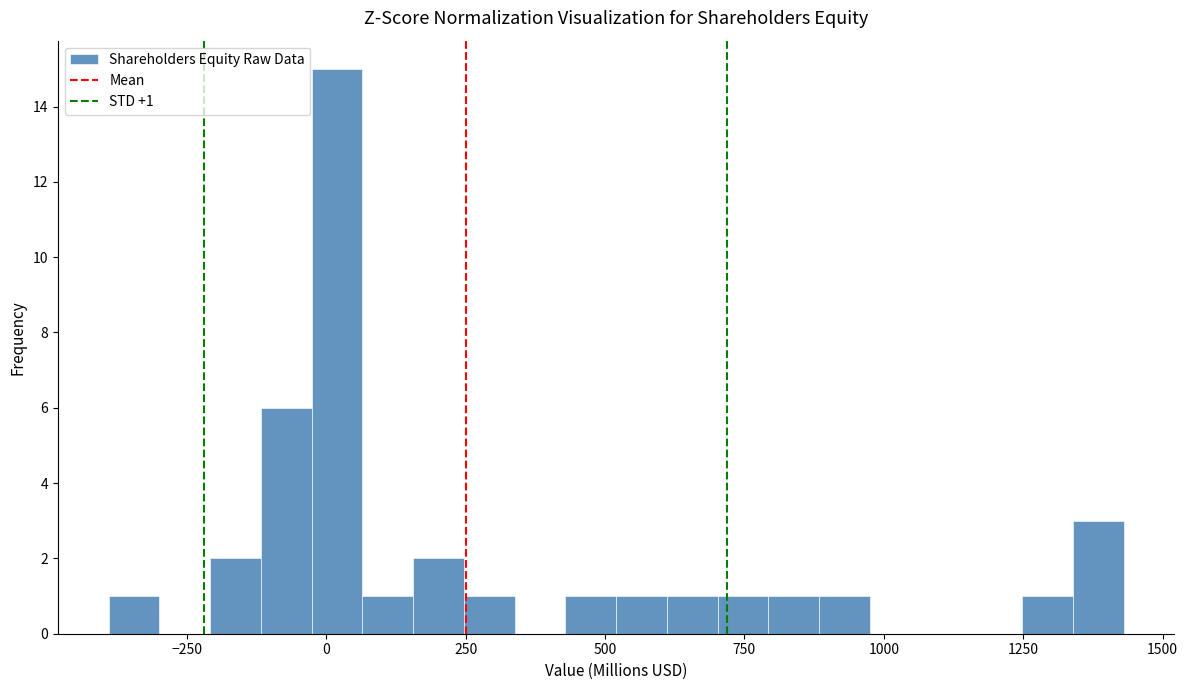

Around what value on the x-axis is the tallest bar? Give the approximate position of its centre, as read against the axis.

0